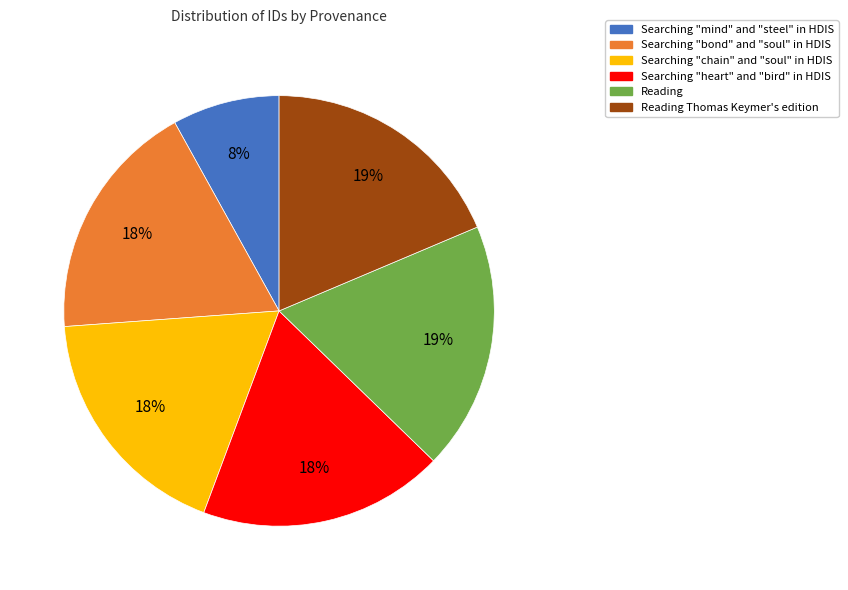

To the nearest percent, what is the average slice percentage?

17%